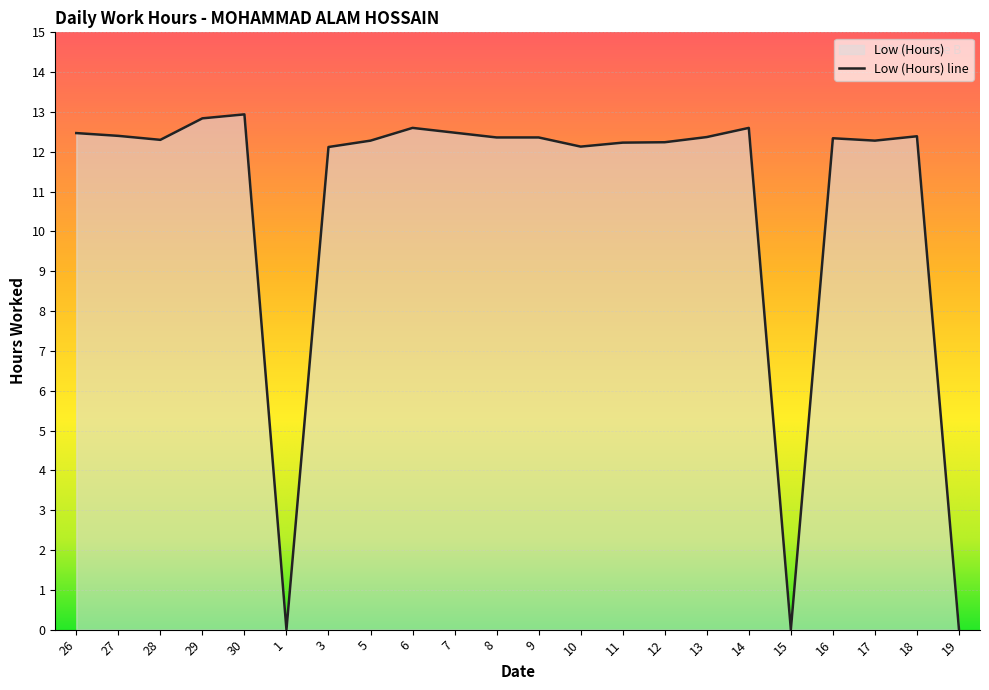

What position from the right is 5?

15